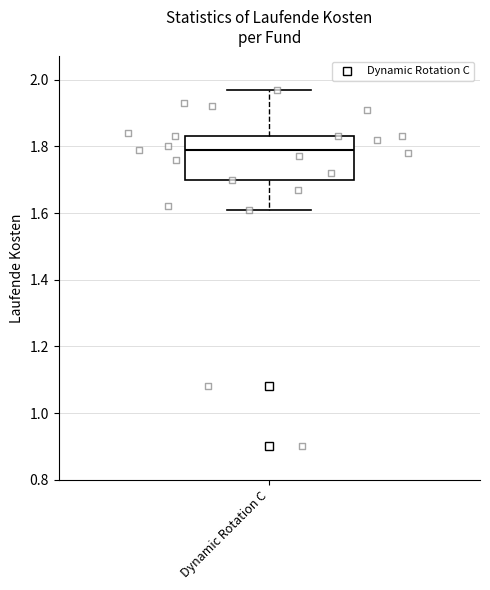

Transcribe this box plot: give where the median line is, the range the box spans, and where the two whiskers end, as read against the y-axis. The values are not printed on the chart, so give them approximately, as read against the axis.

median 1.80, box 1.70 to 1.84, whiskers 1.62 to 1.98